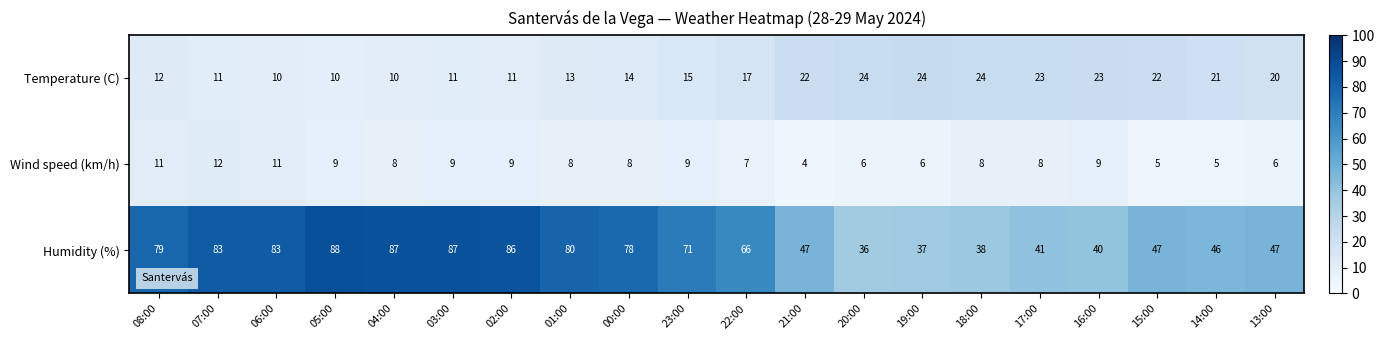

What is the difference between the highest and lowest values at 06:00?

73